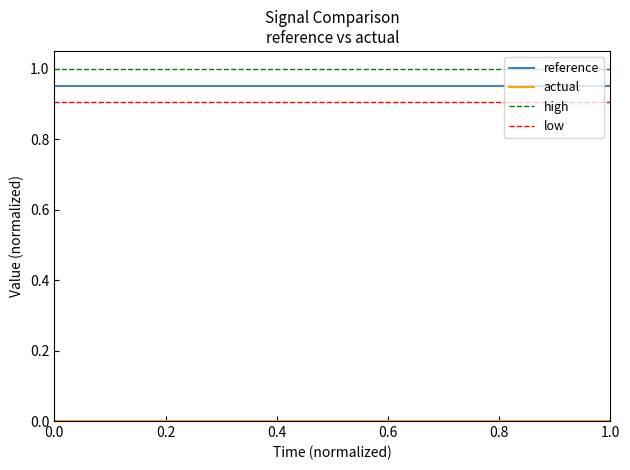

What is the maximum value for low?

0.9